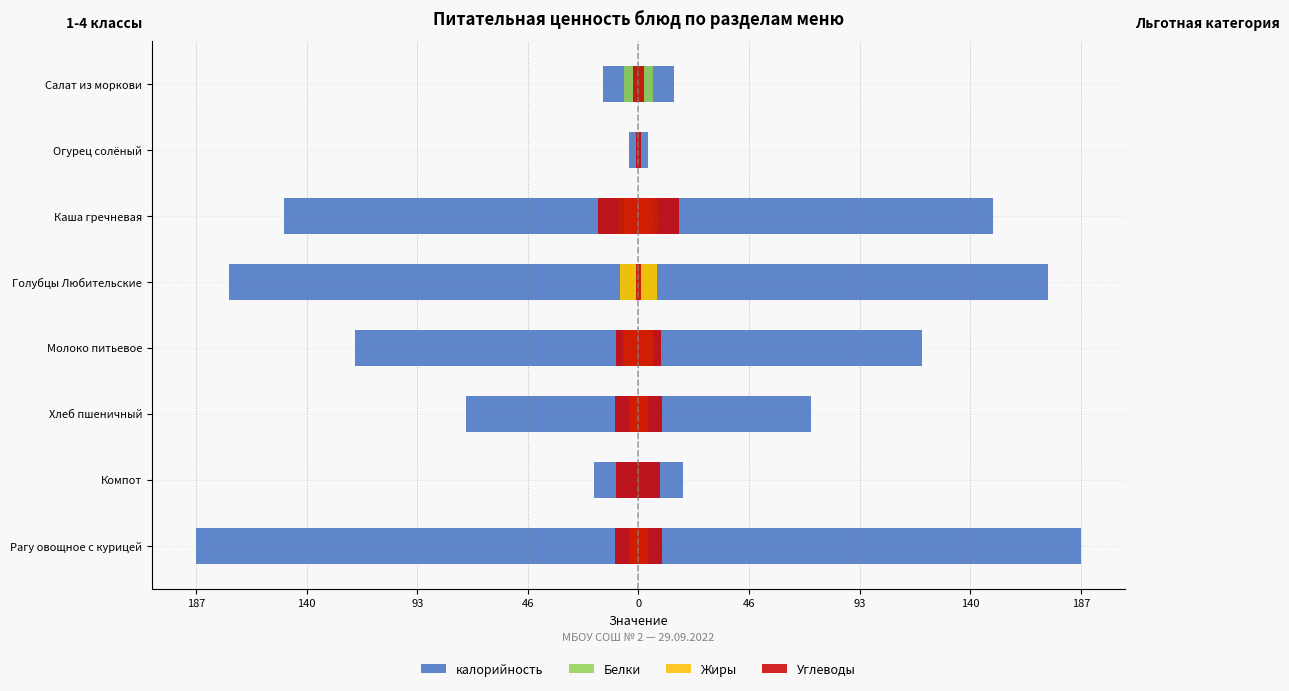

True or false: калорийность has a value of -173.0 at Голубцы Любительские.

True